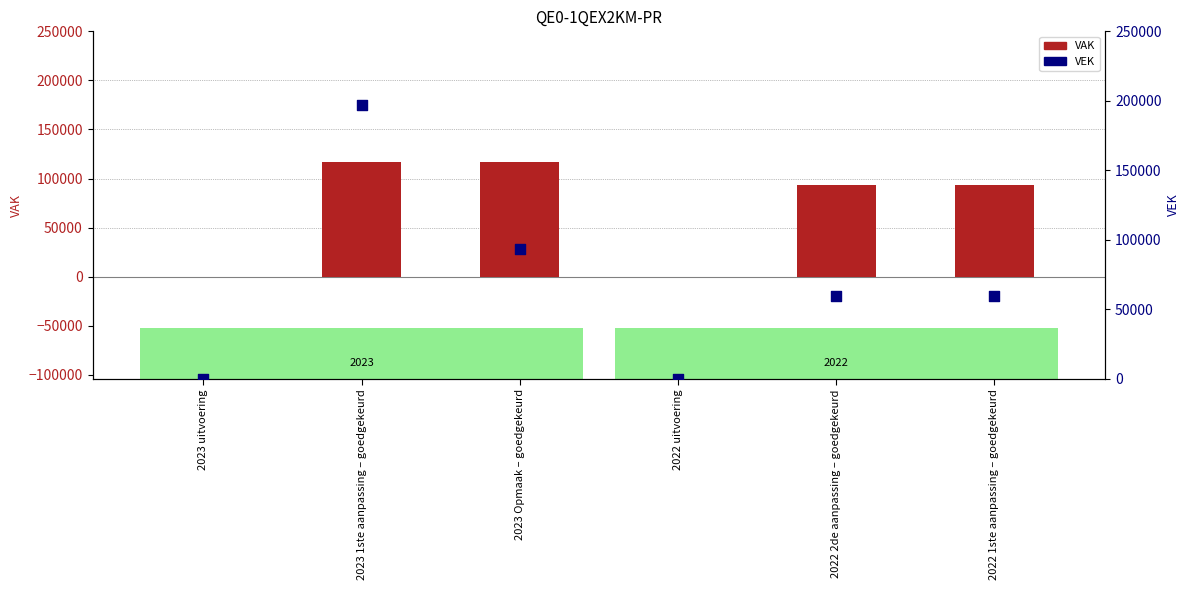

Is the value of VAK at 2022 uitvoering greater than the value of VEK at 2023 uitvoering?

No